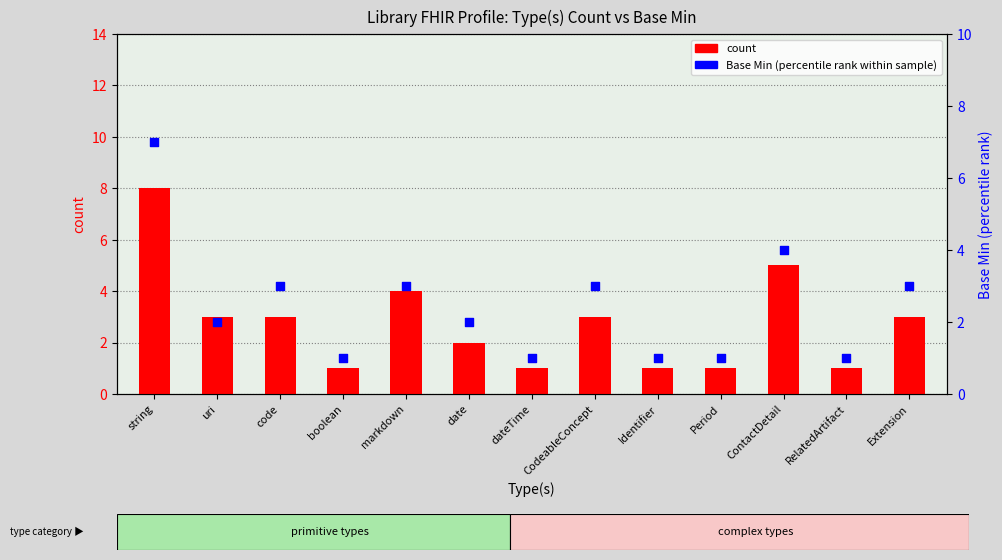

At how many categories does at least one series exceed 5?

1